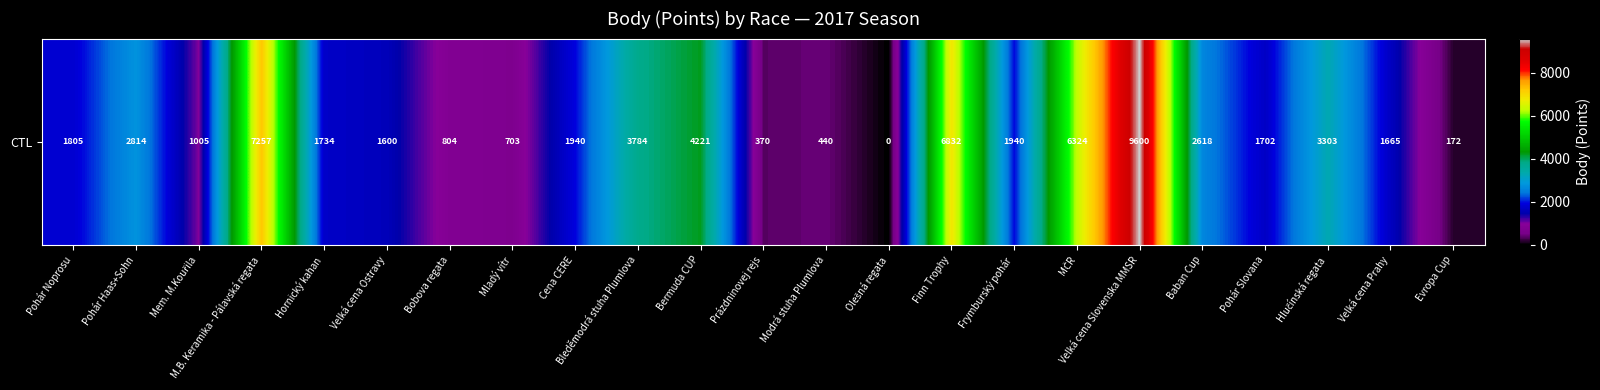

At which category does the chart reach its peak across all series?

Velká cena Slovenska MMSR